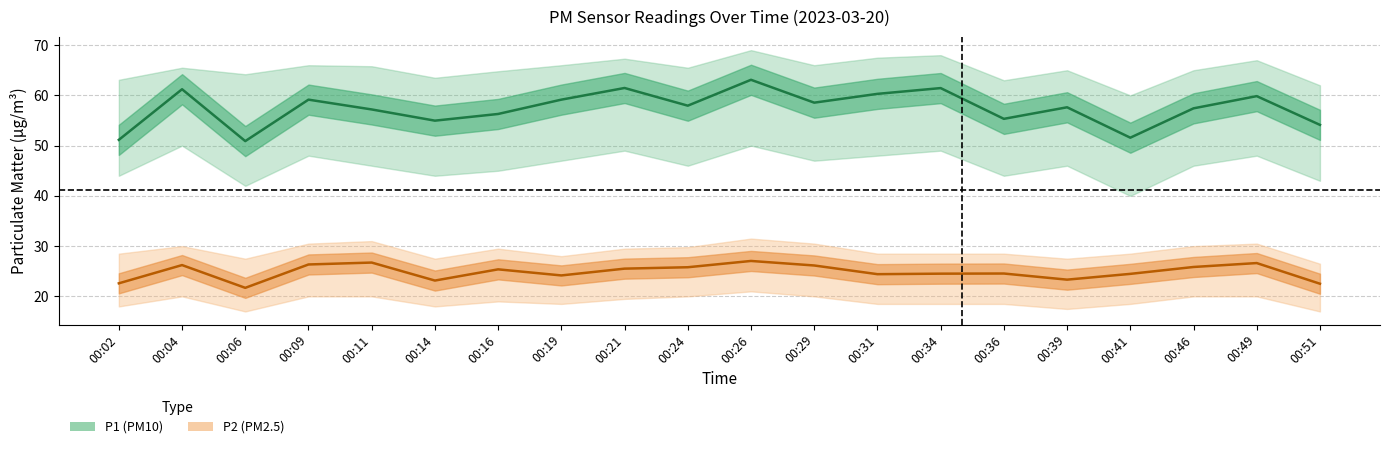

At which label is P2 (PM2.5) closest to 24?

00:19